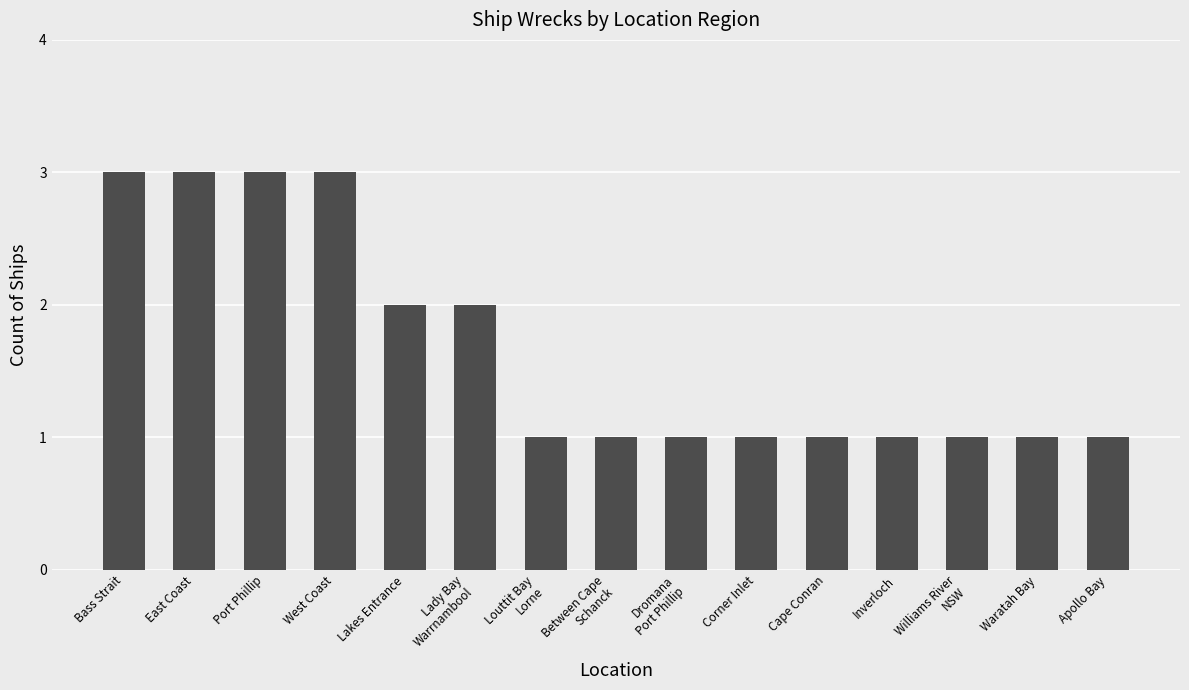

What position from the left is Inverloch?

12